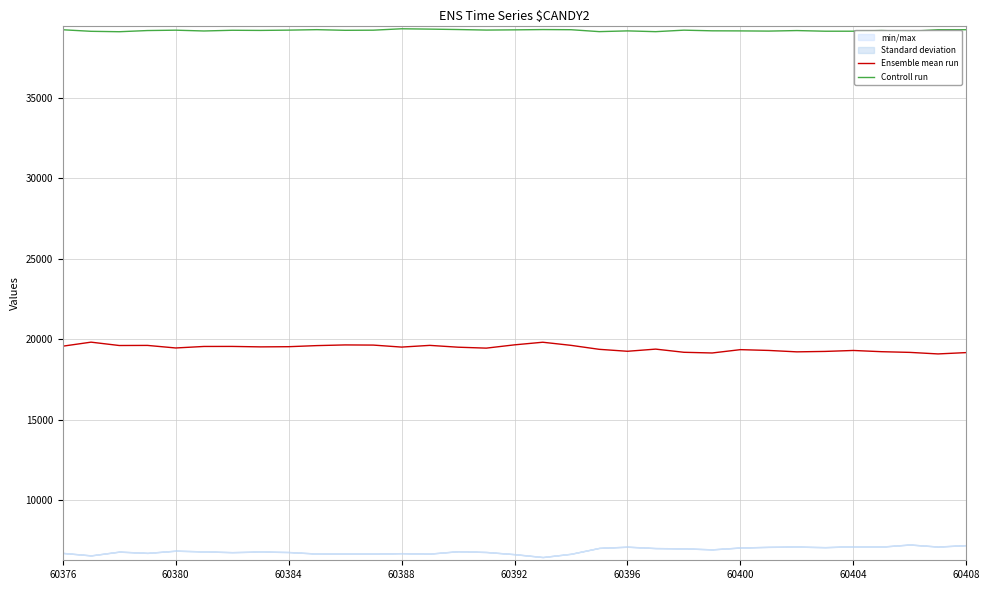

Reading right to left, list all the values displayed in this chart.

Ensemble mean run: 19177	19094	19190	19233	19309	19250	19223	19311	19360	19153	19196	19393	19259	19380	19627	19820	19658	19454	19512	19625	19519	19643	19653	19611	19543	19532	19560	19558	19464	19623	19617	19825	19575
Controll run: 39220	39220	39119	39169	39127	39127	39167	39134	39146	39151	39192	39099	39147	39101	39220	39229	39211	39198	39231	39257	39278	39191	39183	39223	39194	39176	39185	39141	39191	39168	39095	39121	39217